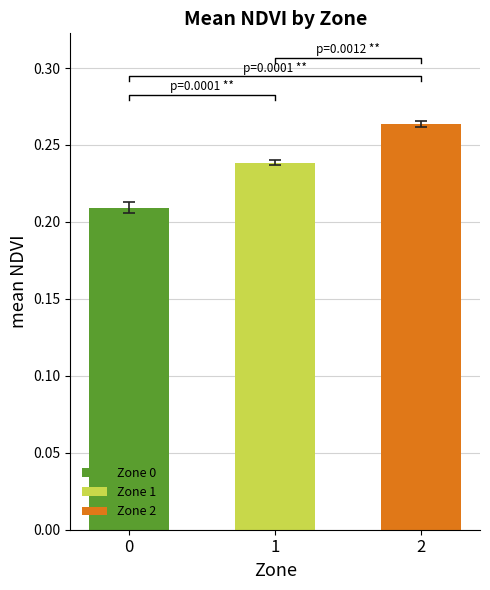

Reading right to left, transcribe all the data shown in this chart.

mean_NDVI: 2=0.3	1=0.2	0=0.2
se_NDVI: 2=0.0	1=0.0	0=0.0